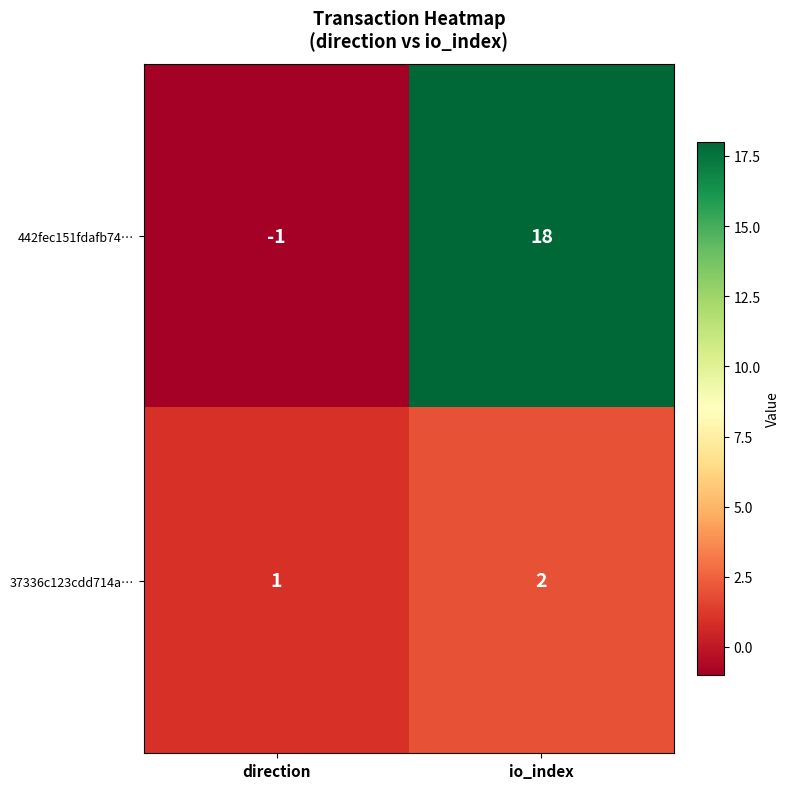

List the series in order of their peak value, lowest first.

37336c123cdd714a…, 442fec151fdafb74…